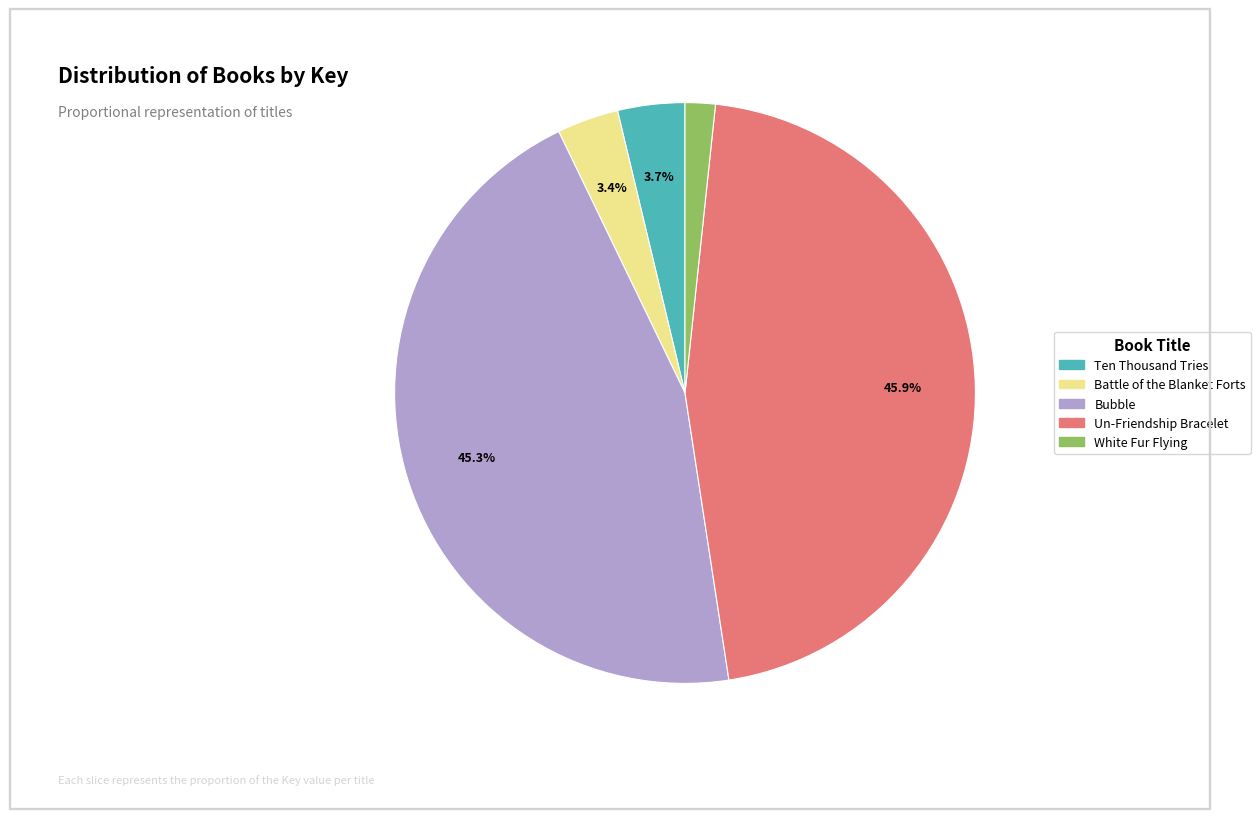

What is the ratio of the value at Ten Thousand Tries to the value at Bubble?

0.1